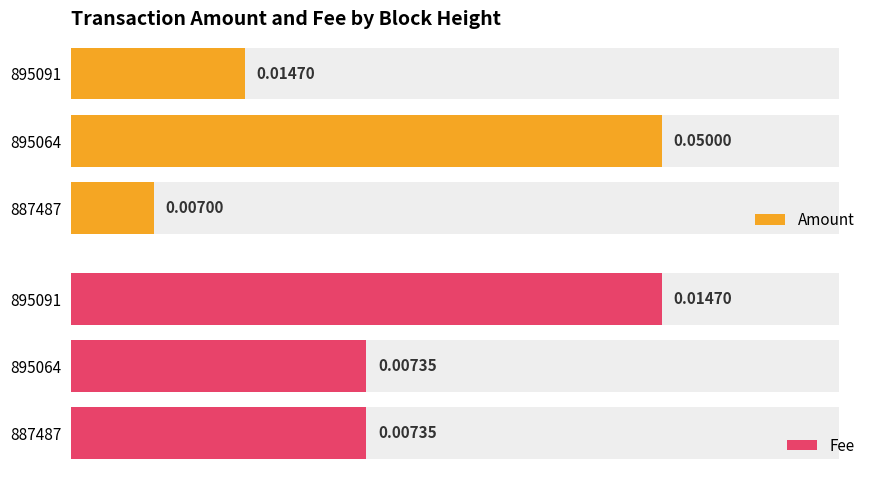

How many bars are there in each group?

2